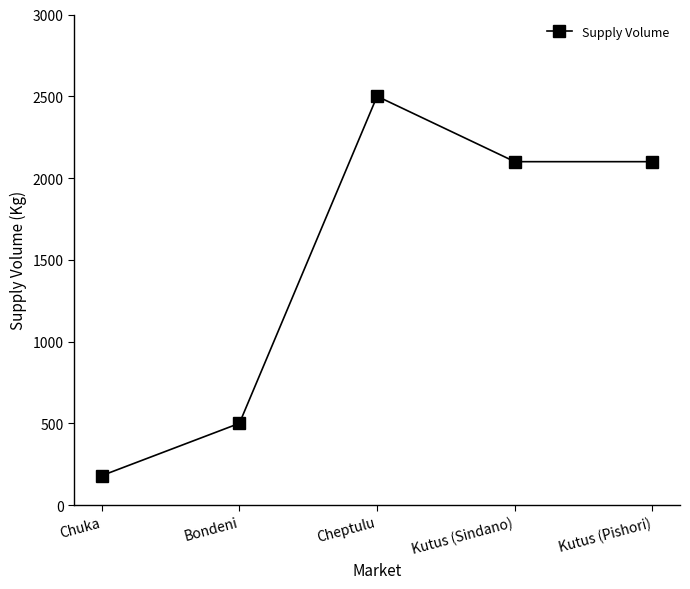

How many data points are less than 2100?

2